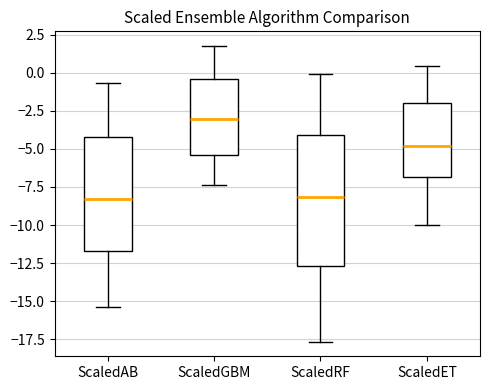

Comparing the boxes themselves (not the whiskers), which one is the tallest?

ScaledRF